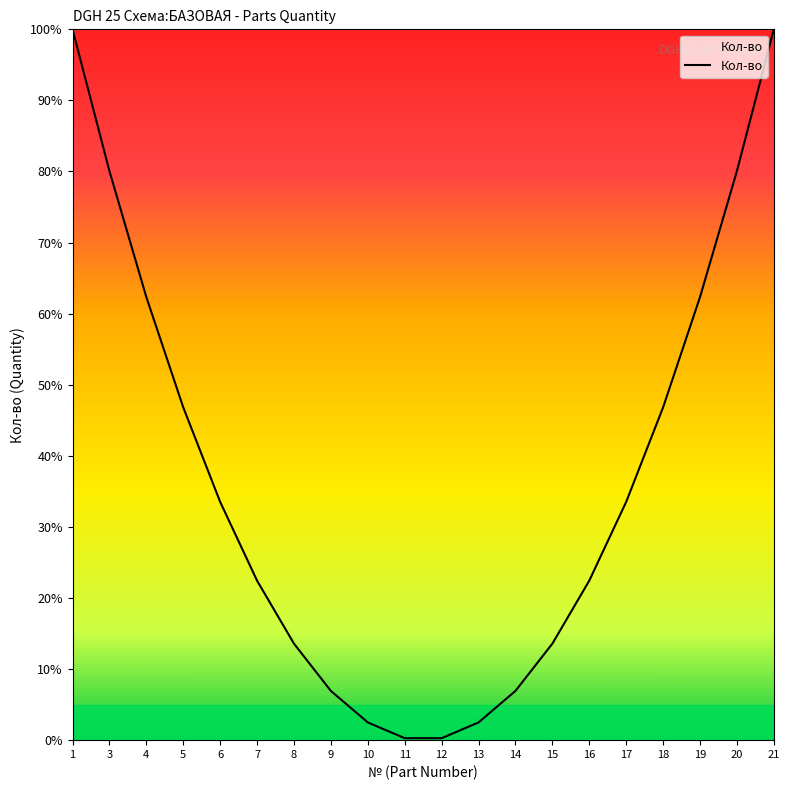

True or false: the data shows 32.6 at 16.

False